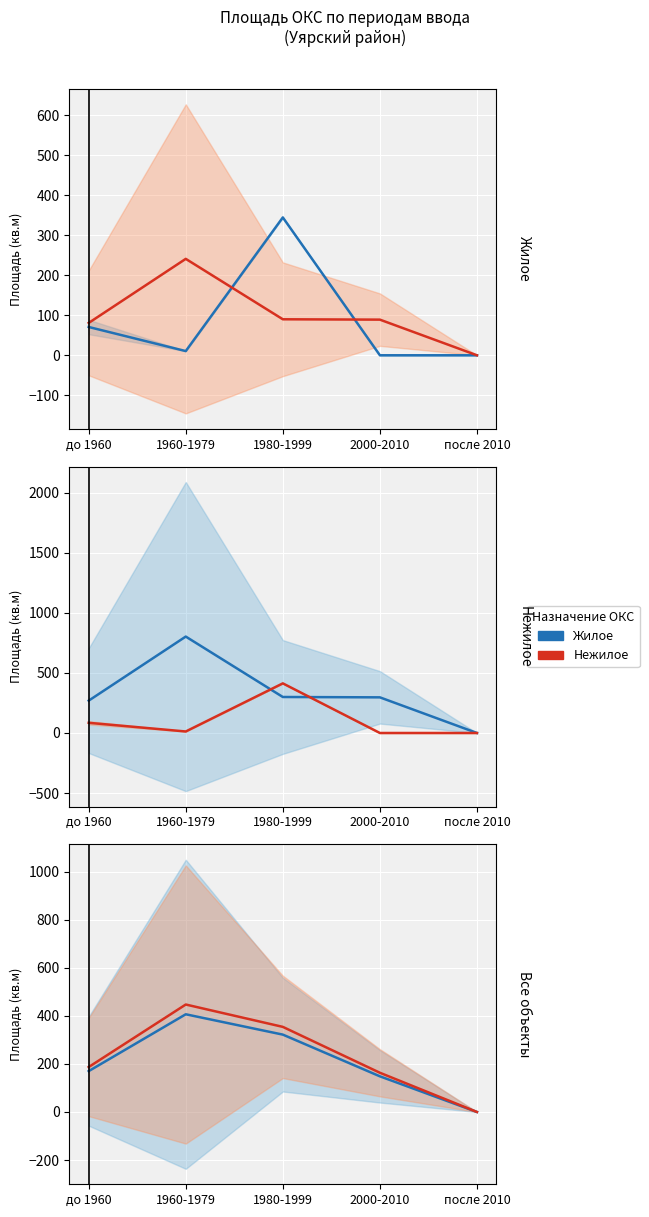

Reading left to right, list all the values displayed in this chart.

Жилое: 170.0	406.6	322.0	148.4	0.0
Нежилое: 187.0	447.3	354.2	163.2	0.0